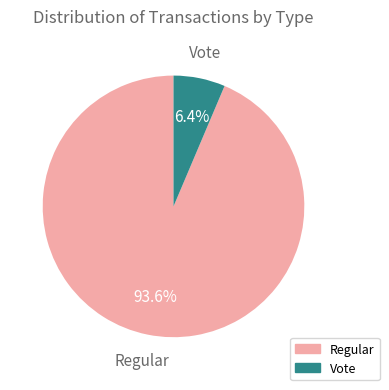

Which slice is the smallest?

Vote